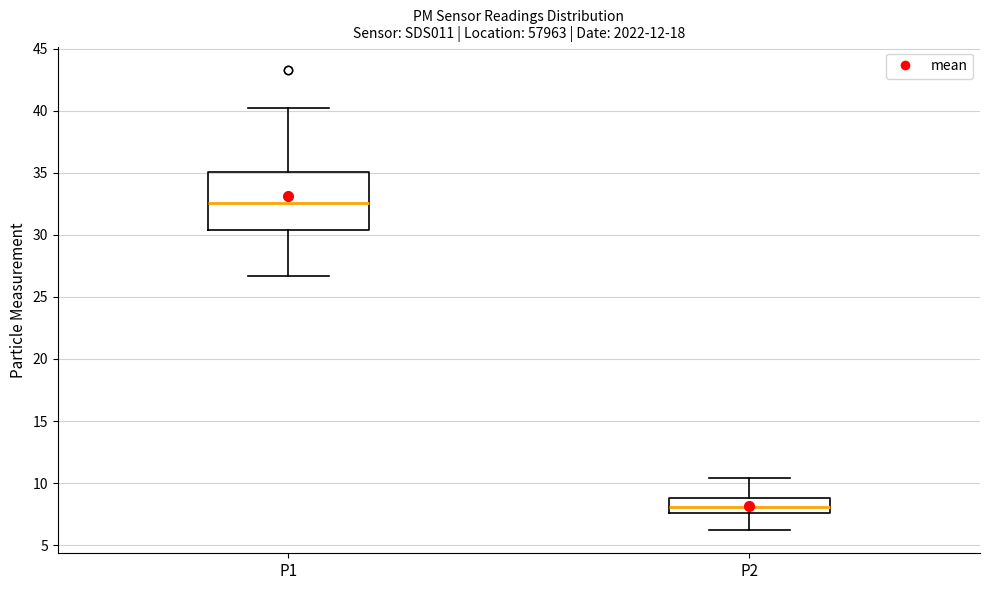

Reading left to right, transcribe this box plot: for each box, give where its median line is, the range the box spans, and where its two whiskers end, as read against the y-axis. The values are not printed on the chart, so give them approximately, as read against the axis.

P1: median 32.5, box 30.5 to 35.0, whiskers 26.5 to 40.0
P2: median 8.0, box 7.5 to 9.0, whiskers 6.0 to 10.5